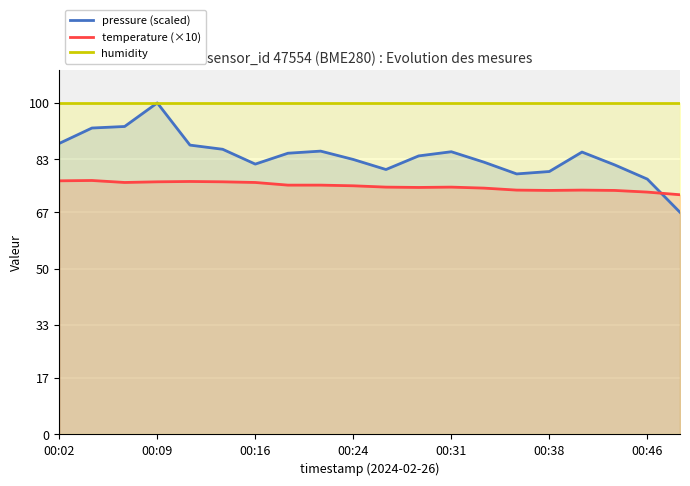

Which series has the largest range (max minus min)?

pressure (scaled)